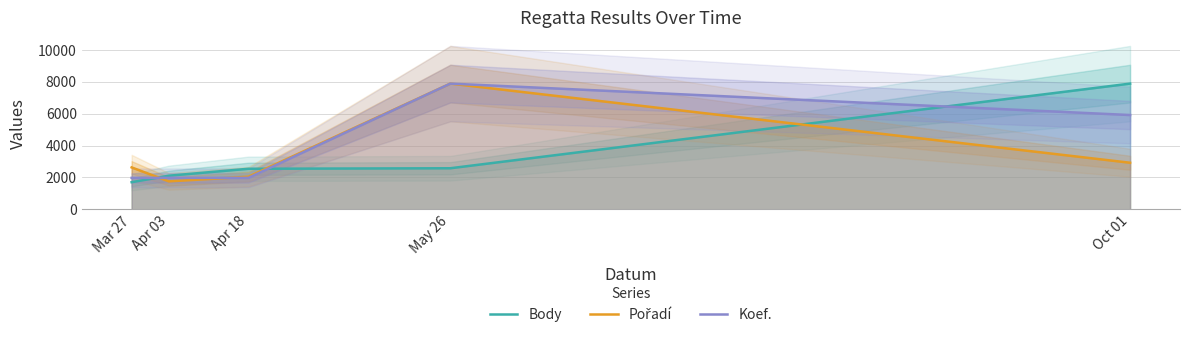

How many data points does each series have?

5